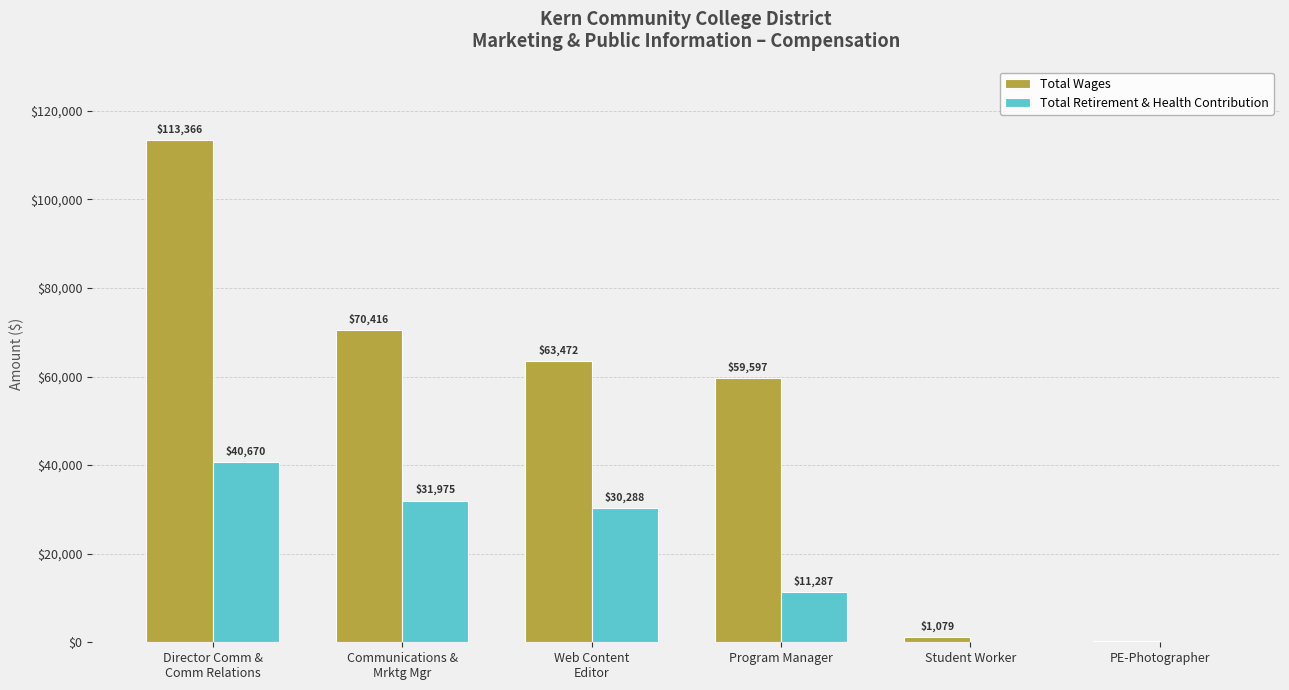

Are the bars horizontal?

No